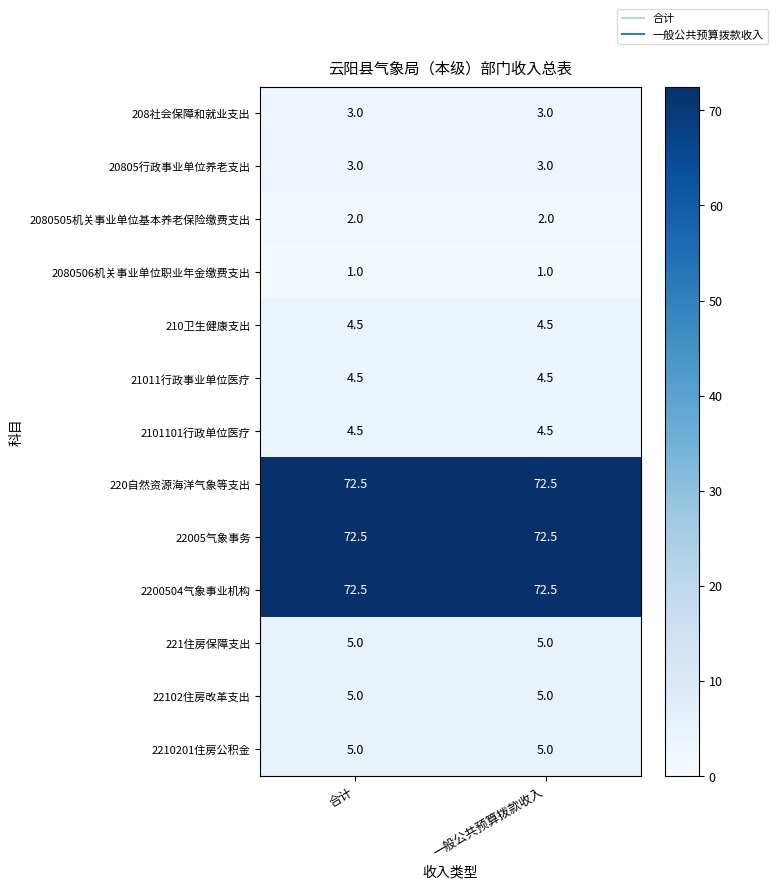

The 221住房保障支出 series shows 8.6 at 一般公共预算拨款收入. True or false?

False